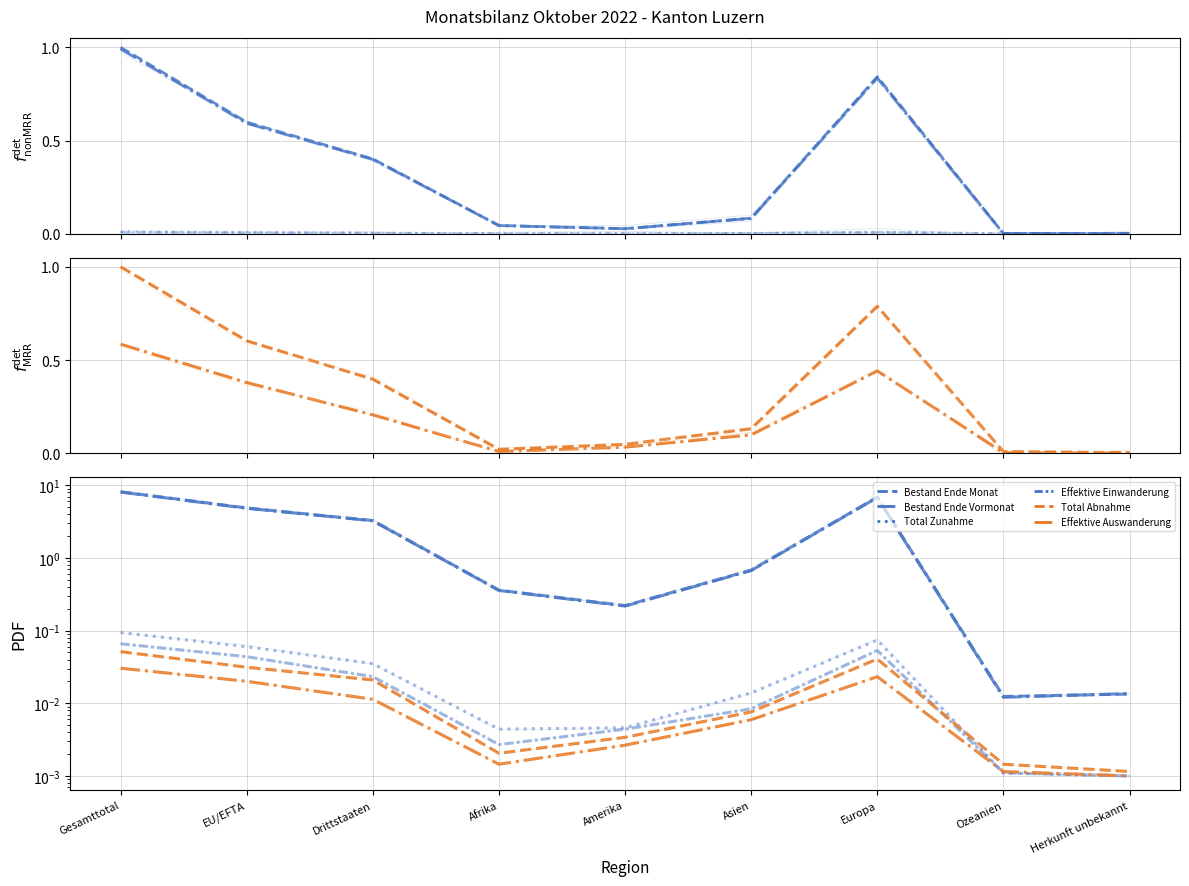

Where is Total Abnahme nearest to the value 0?

Herkunft unbekannt